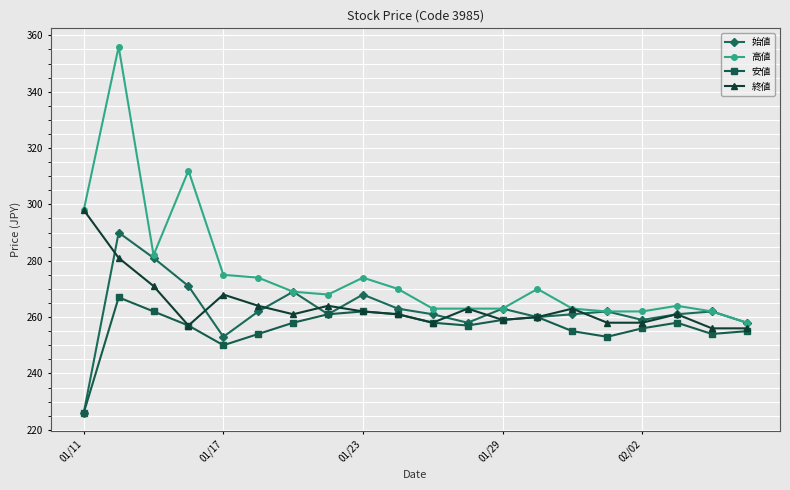

What is the maximum value shown in the chart?

356